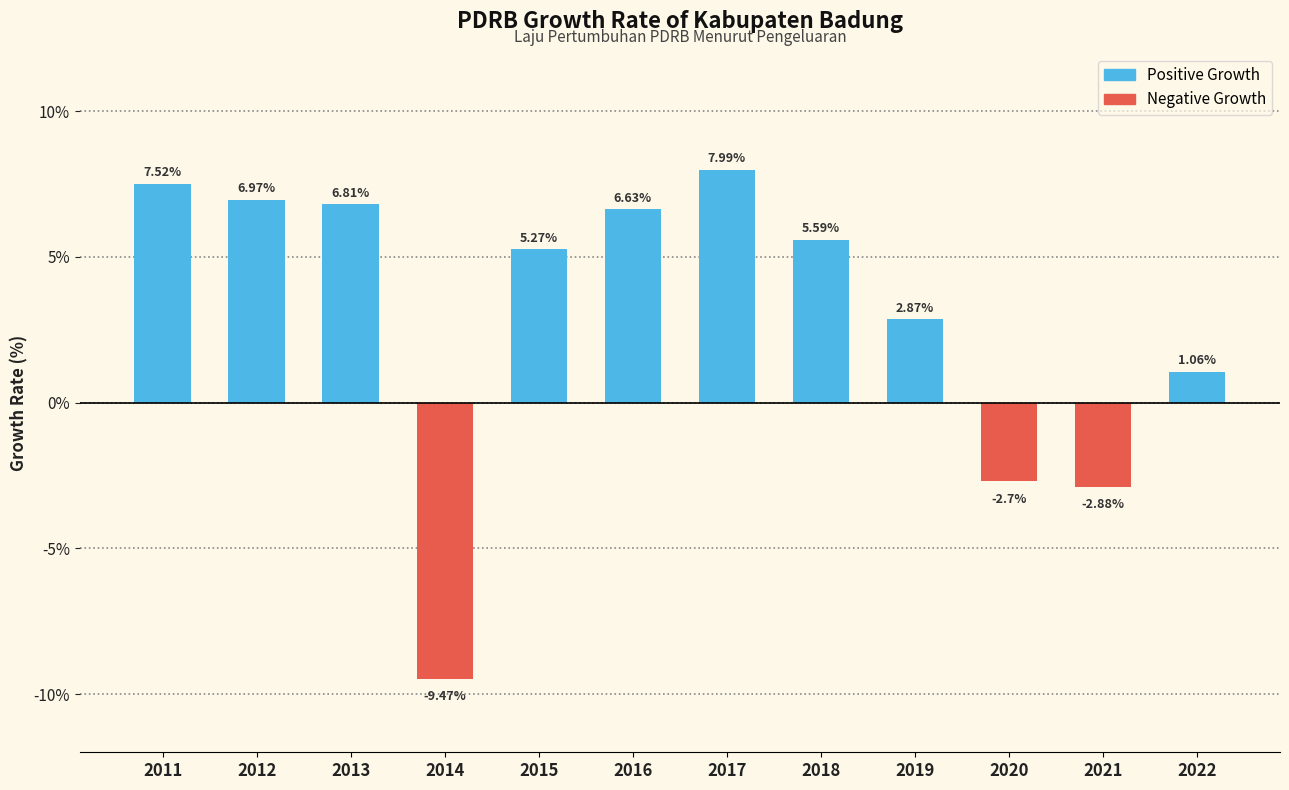

Rank the categories by value from lowest to highest.

2014, 2021, 2020, 2022, 2019, 2015, 2018, 2016, 2013, 2012, 2011, 2017